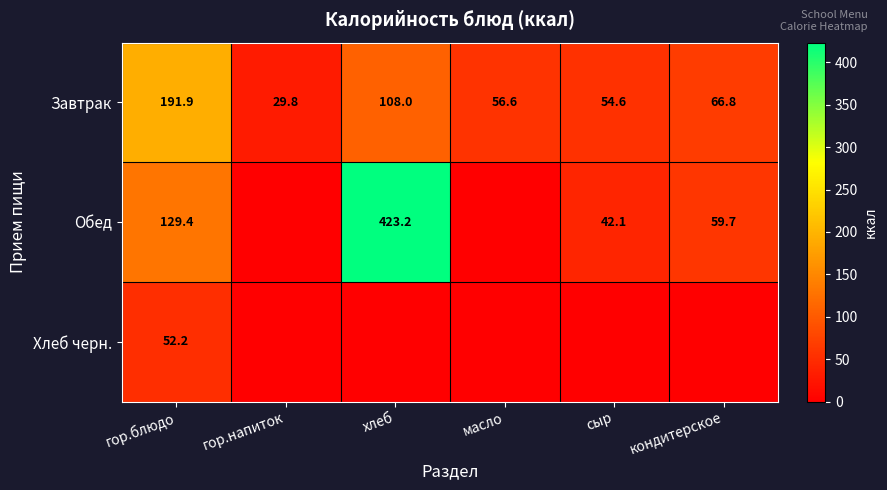

Where is Завтрак nearest to the value 110?

хлеб